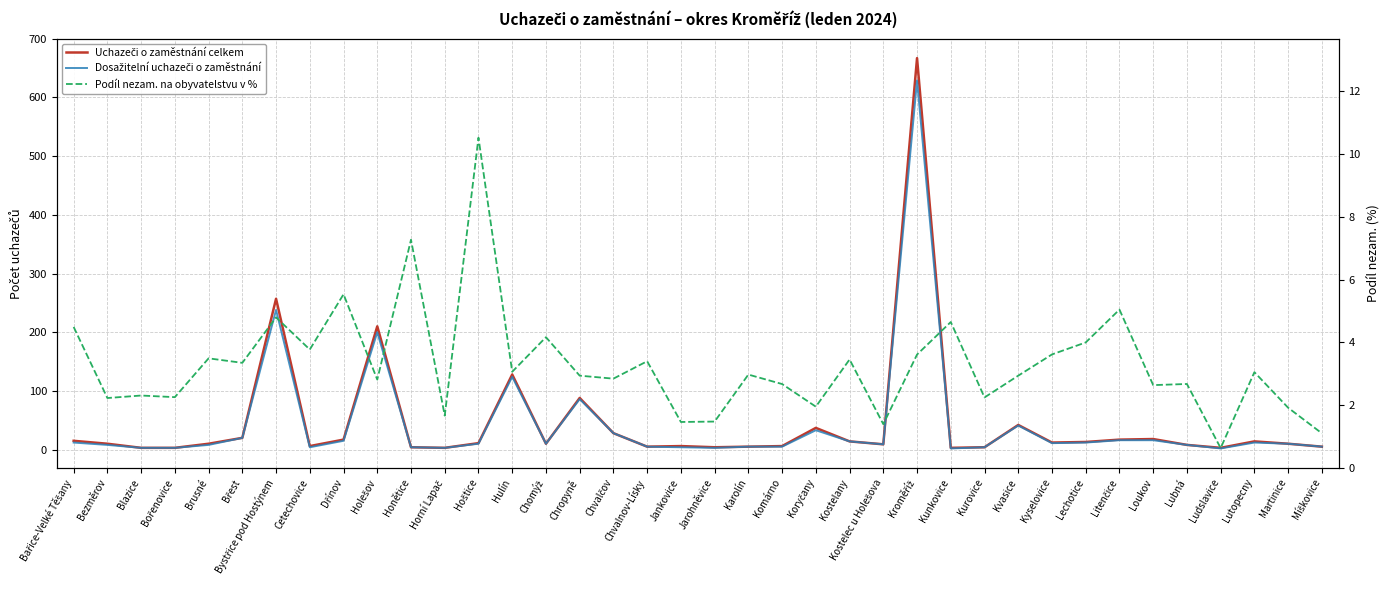

Which has a higher value, Blazice or Komárno?

Komárno